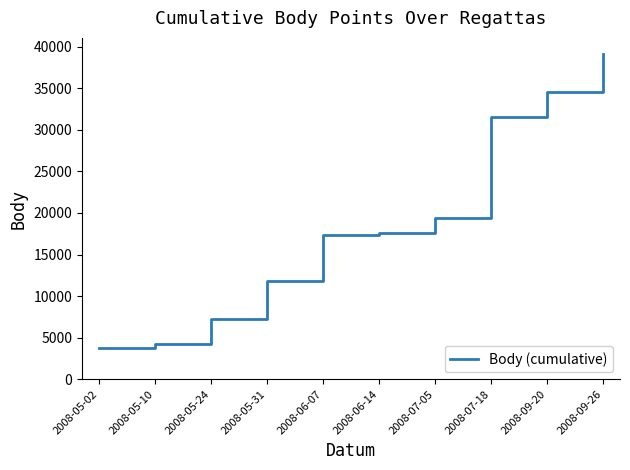

Reading right to left, list all the values displayed in this chart.

2008-09-26=39107	2008-09-20=34582	2008-07-18=31565	2008-07-05=19416	2008-06-14=17642	2008-06-07=17345	2008-05-31=11826	2008-05-24=7256	2008-05-10=4278	2008-05-02=3700